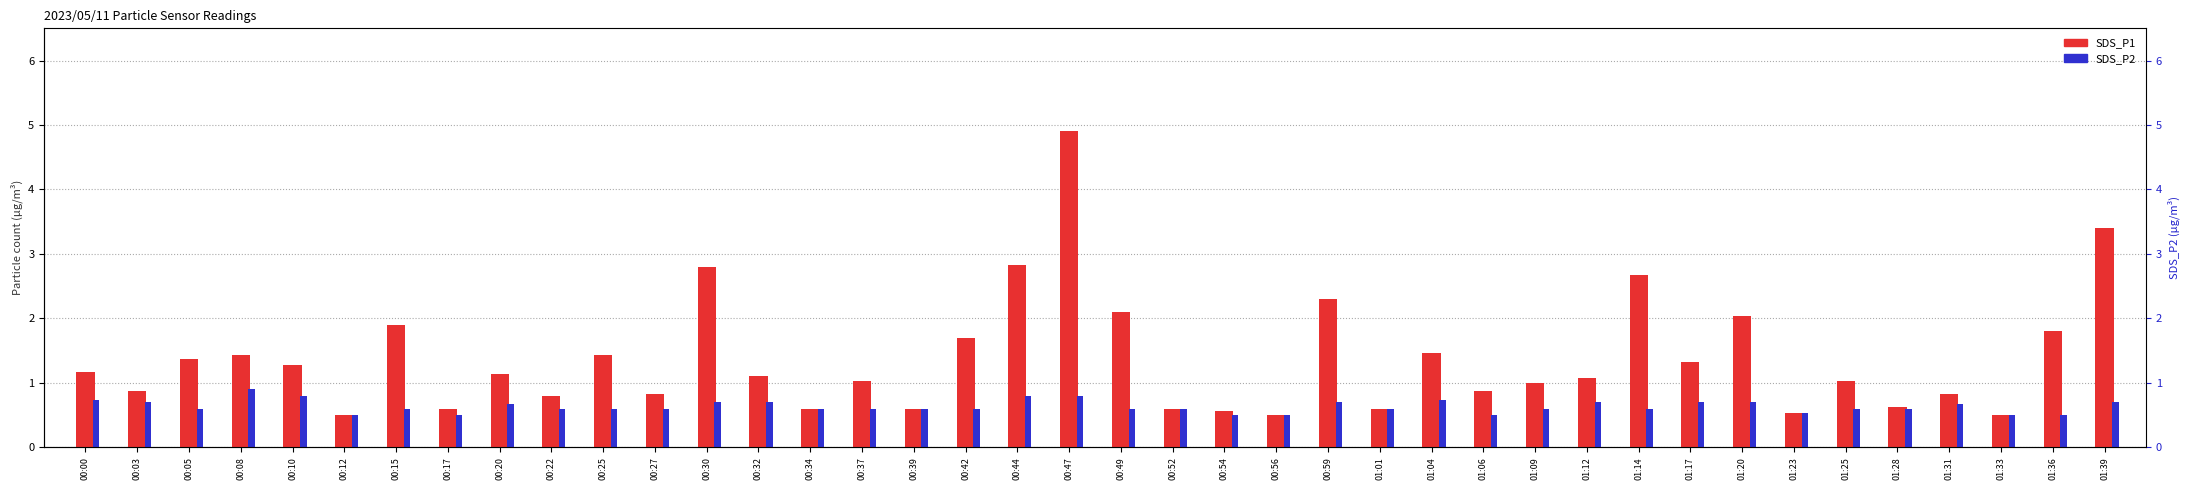

What is the average value of the SDS_P1 series?

1.4